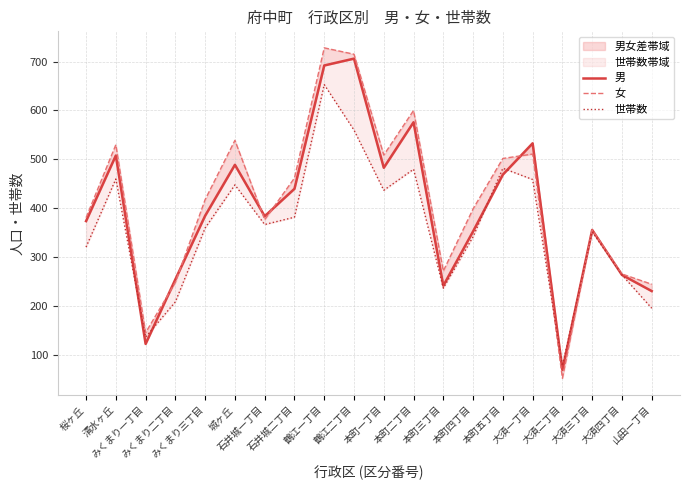

True or false: 女 has more than 0 points higher than both neighbors.

True